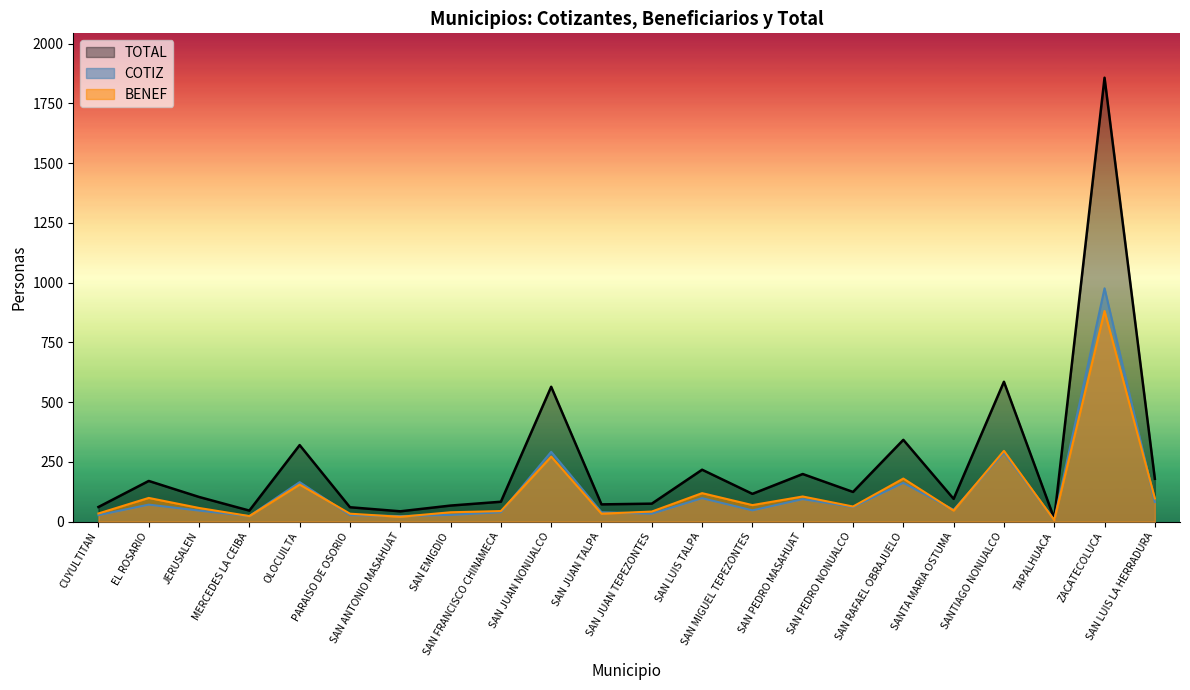

What is the difference between the TOTAL values at SAN LUIS LA HERRADURA and SAN RAFAEL OBRAJUELO?

163